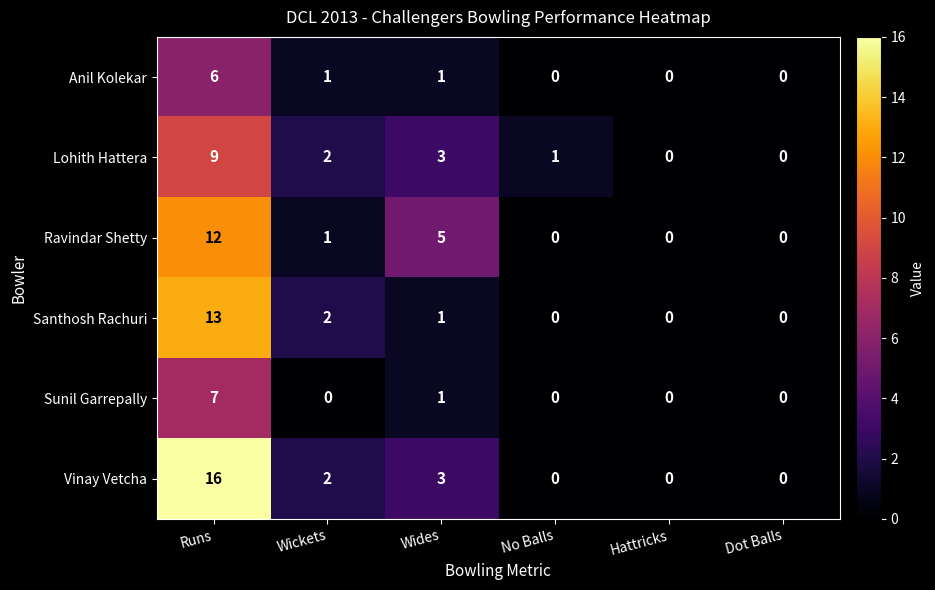

Between Wickets and Wides, which series saw the biggest shift?

Ravindar Shetty